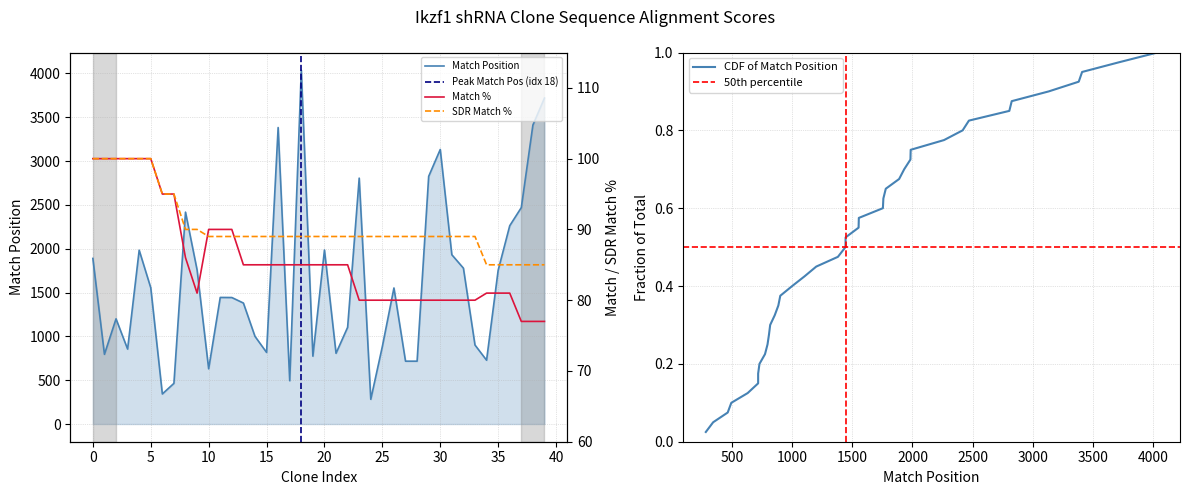

What is the difference between the maximum and minimum values in the Match Position series?

3754